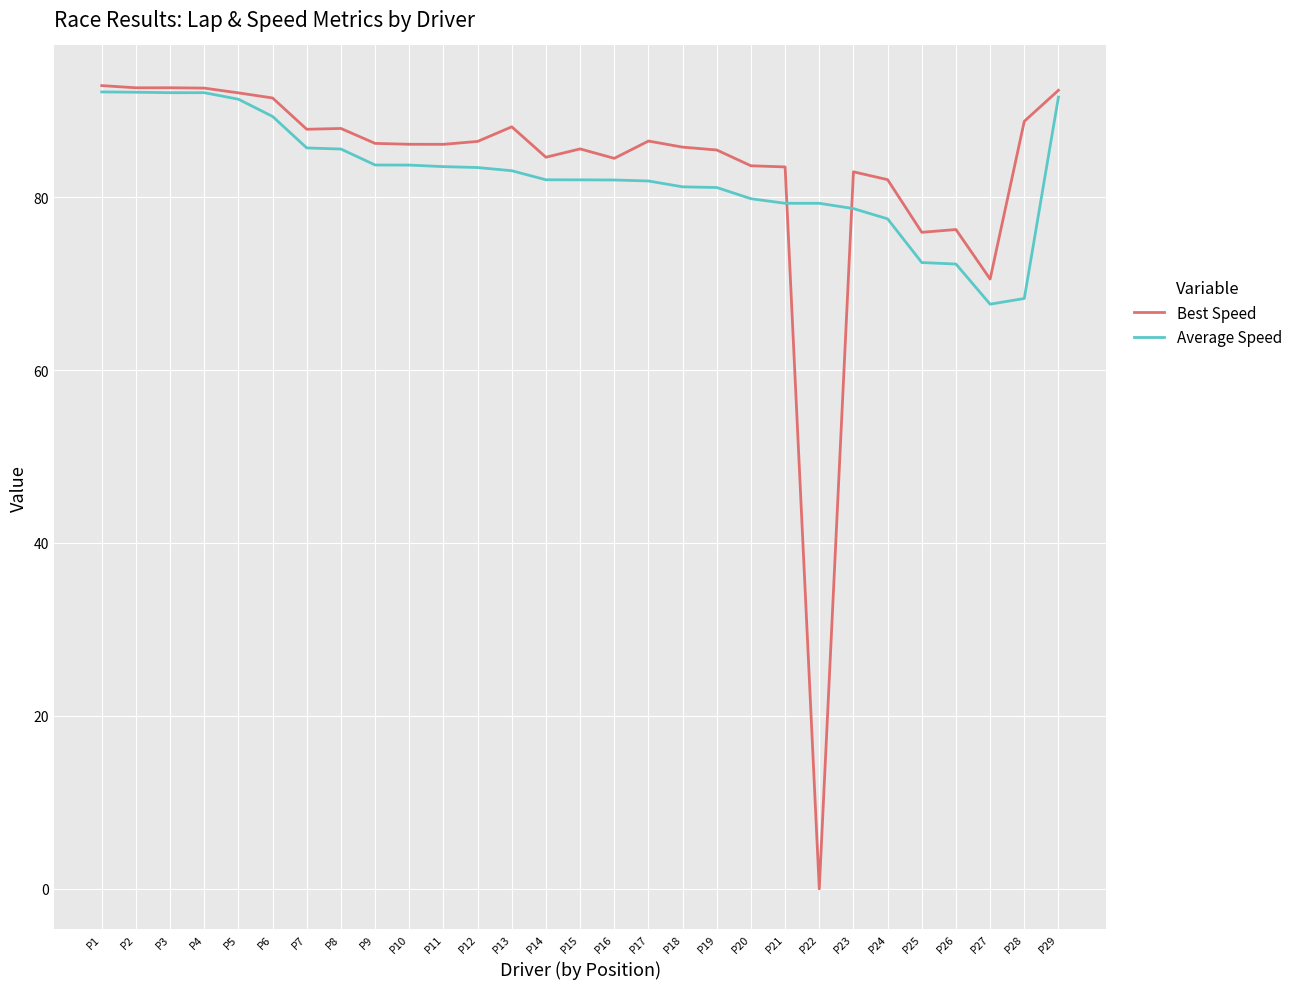

Read the Best Speed value at P28.

88.8